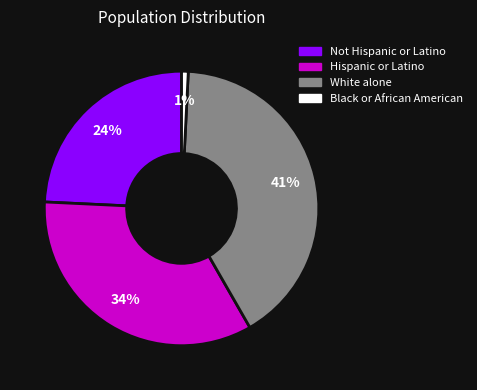

To the nearest percent, what is the average slice percentage?

25%